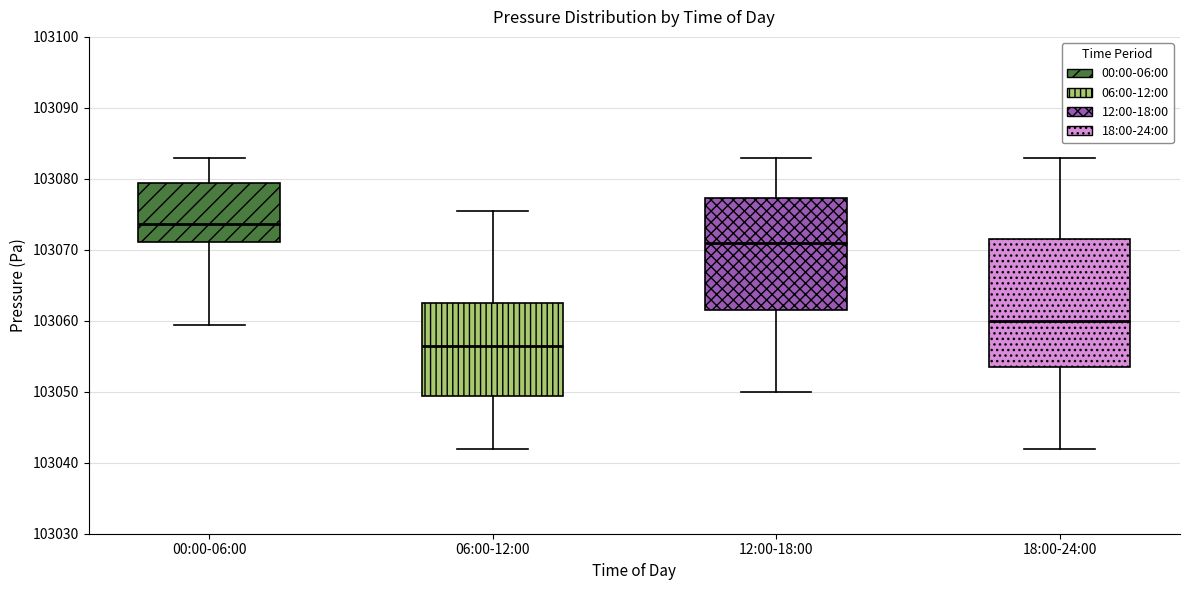

Reading left to right, transcribe this box plot: for each box, give where its median line is, the range the box spans, and where its two whiskers end, as read against the y-axis. The values are not printed on the chart, so give them approximately, as read against the axis.

00:00-06:00: median 103074, box 103071 to 103079, whiskers 103059 to 103083
06:00-12:00: median 103056, box 103049 to 103063, whiskers 103042 to 103075
12:00-18:00: median 103071, box 103062 to 103077, whiskers 103050 to 103083
18:00-24:00: median 103060, box 103054 to 103072, whiskers 103042 to 103083